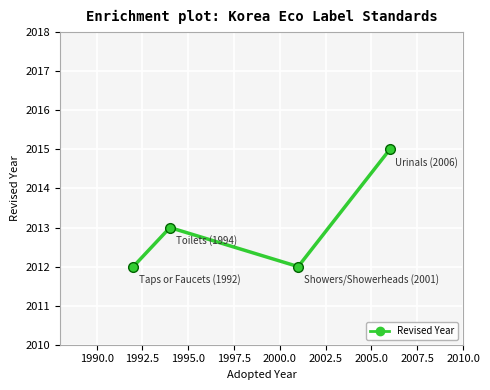

True or false: there are more than 1 points higher than both neighbors.

False